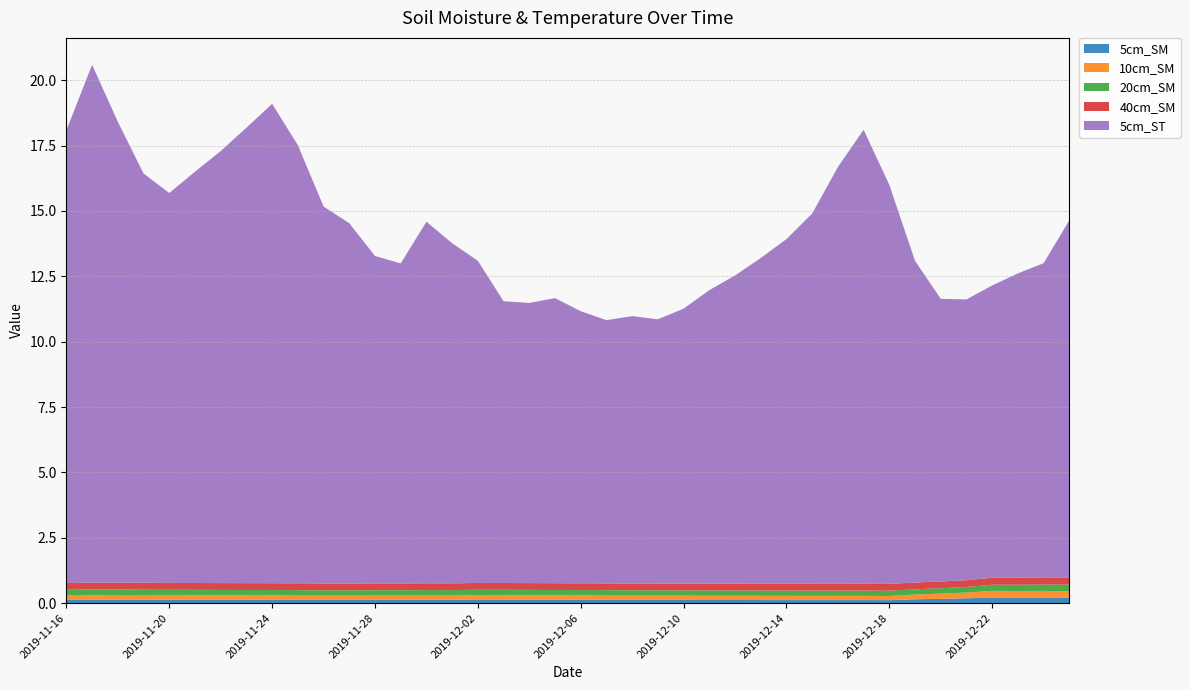

Reading left to right, list all the values displayed in this chart.

5cm_SM: 0.1	0.1	0.1	0.1	0.1	0.1	0.1	0.1	0.1	0.1	0.1	0.1	0.1	0.1	0.1	0.1	0.1	0.1	0.1	0.1	0.1	0.1	0.1	0.1	0.1	0.1	0.1	0.1	0.1	0.1	0.1	0.1	0.1	0.1	0.2	0.2	0.2	0.2	0.2	0.2
10cm_SM: 0.2	0.2	0.2	0.2	0.2	0.2	0.2	0.2	0.2	0.2	0.2	0.2	0.2	0.2	0.2	0.2	0.2	0.2	0.2	0.2	0.2	0.2	0.2	0.2	0.2	0.2	0.2	0.2	0.2	0.2	0.2	0.2	0.2	0.2	0.2	0.2	0.3	0.3	0.3	0.3
20cm_SM: 0.2	0.2	0.2	0.2	0.2	0.2	0.2	0.2	0.2	0.2	0.2	0.2	0.2	0.2	0.2	0.2	0.2	0.2	0.2	0.2	0.2	0.2	0.2	0.2	0.2	0.2	0.2	0.2	0.2	0.2	0.2	0.2	0.2	0.2	0.2	0.2	0.2	0.2	0.2	0.2
40cm_SM: 0.3	0.3	0.3	0.3	0.3	0.3	0.3	0.3	0.3	0.3	0.3	0.3	0.3	0.3	0.3	0.3	0.3	0.3	0.3	0.3	0.3	0.3	0.3	0.3	0.3	0.3	0.3	0.3	0.3	0.3	0.3	0.3	0.3	0.3	0.3	0.3	0.3	0.3	0.3	0.3
5cm_ST: 17.3	19.8	17.6	15.7	14.9	15.7	16.5	17.4	18.3	16.8	14.4	13.8	12.5	12.2	13.8	13.0	12.3	10.8	10.7	10.9	10.4	10.1	10.2	10.1	10.5	11.2	11.8	12.5	13.2	14.2	15.9	17.4	15.3	12.3	10.8	10.7	11.2	11.6	12.0	13.7